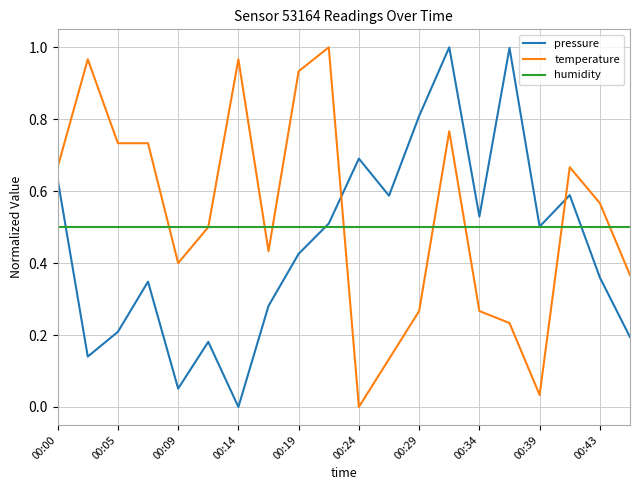

Which series ends up on top after the final intersection of pressure and temperature?

temperature